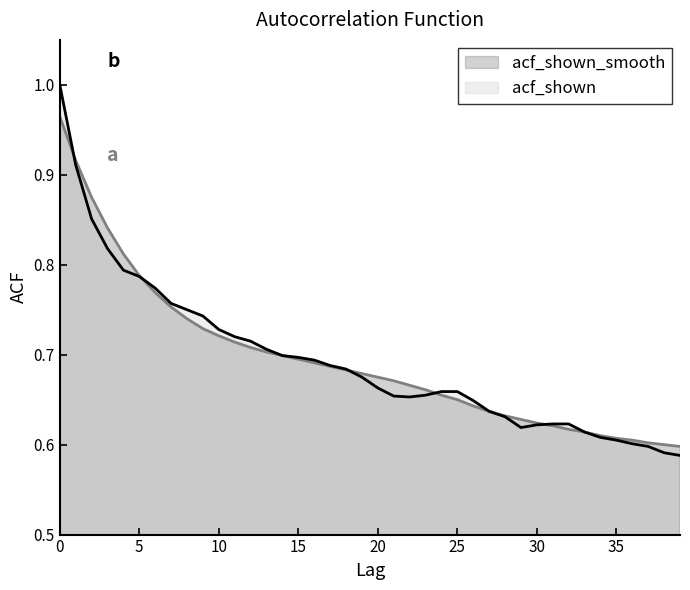

Which category has the lowest value across all series?

39